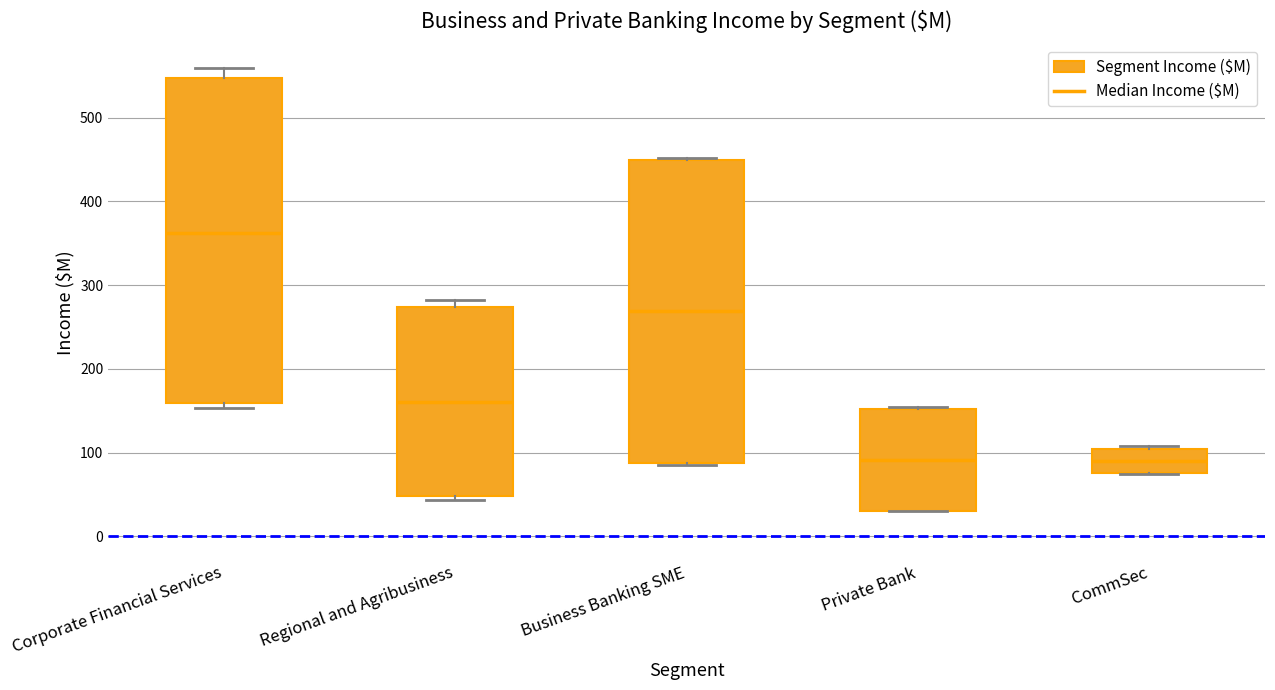

Reading left to right, read every box against the y-axis: the position of its median line, the range the box covers, and the ends of its whiskers. The values are not printed on the chart, so give them approximately, as read against the axis.

Corporate Financial Services: median 360, box 160 to 550, whiskers 150 to 560
Regional and Agribusiness: median 160, box 50 to 270, whiskers 40 to 280
Business Banking SME: median 270, box 90 to 450, whiskers 90 to 450
Private Bank: median 90, box 30 to 150, whiskers 30 to 150
CommSec: median 90, box 80 to 100, whiskers 70 to 110